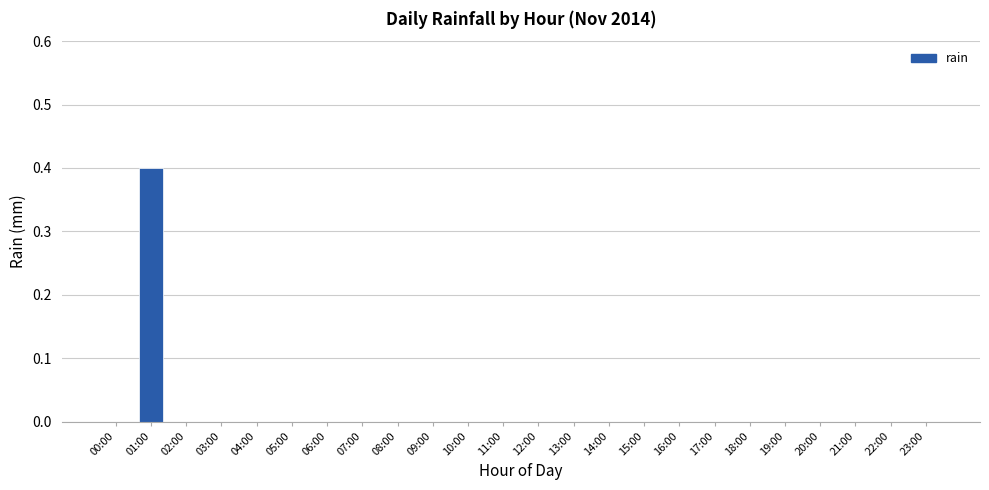

At which category does the chart reach its peak across all series?

01:00